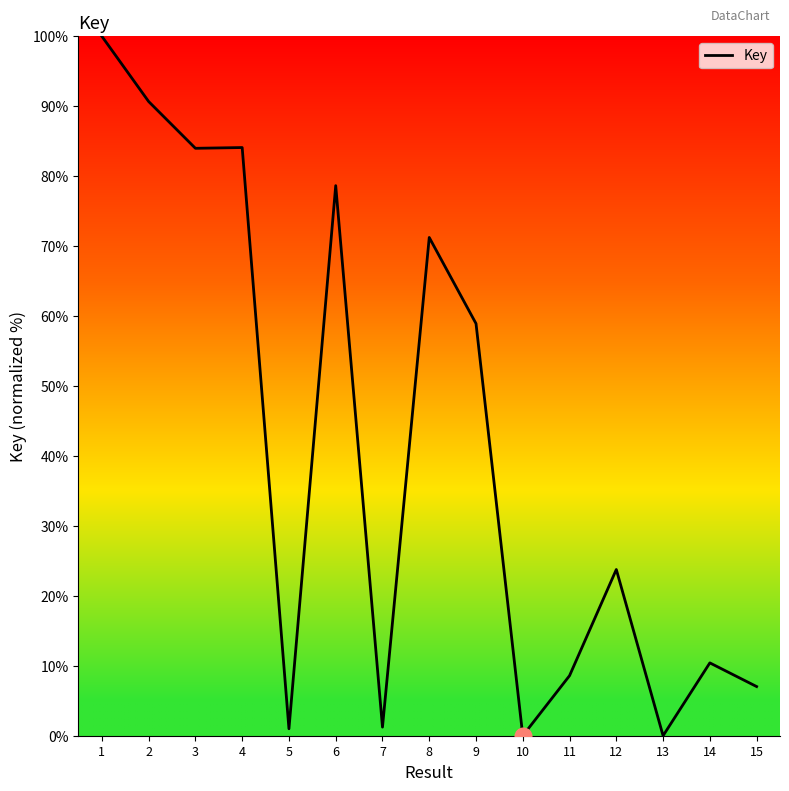

What is the average value?

41.3